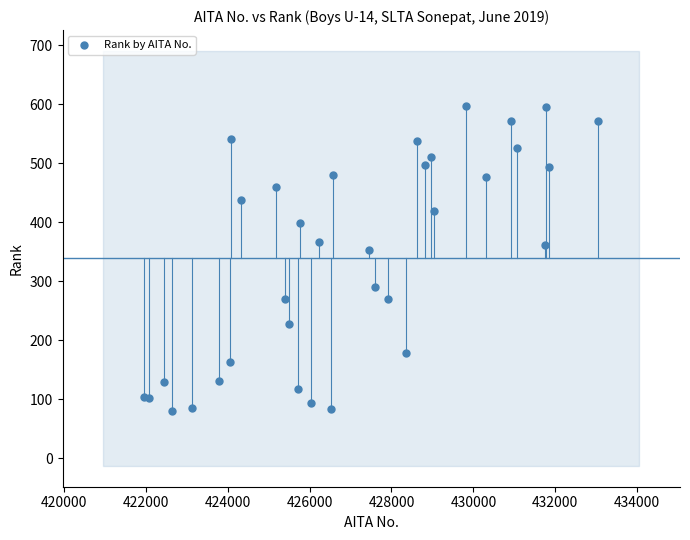

What Y value in the scatter plot is closest to 338?

353